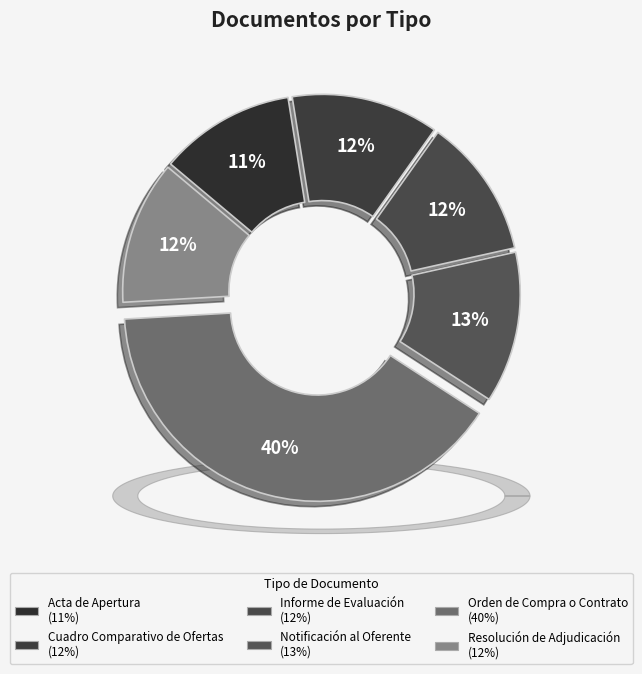

The Informe de Evaluación slice represents 1% of the pie. True or false?

False